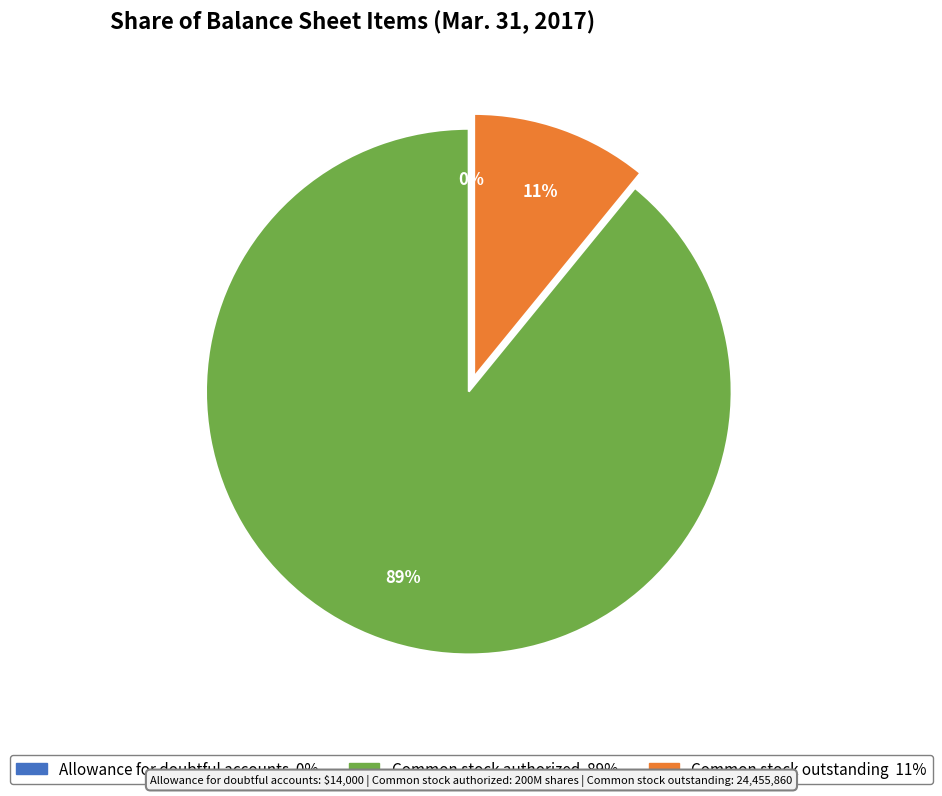

Which slice is the largest?

Common stock authorized